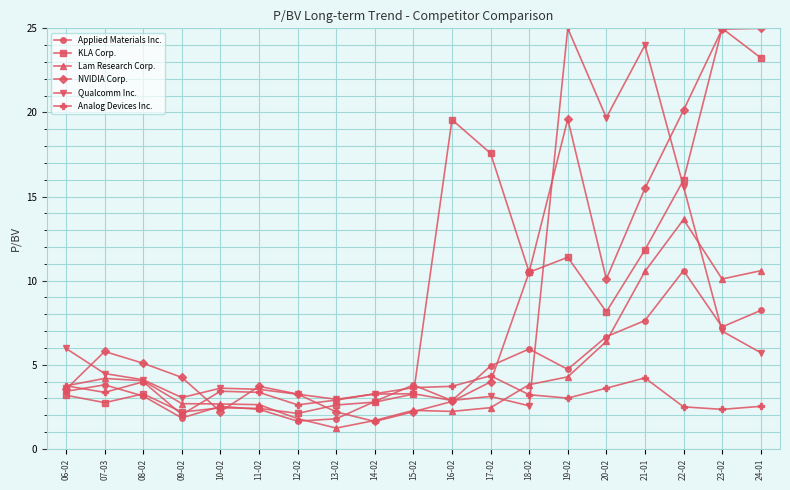

Which series changed the most between 09-02 and 19-02?

Qualcomm Inc.